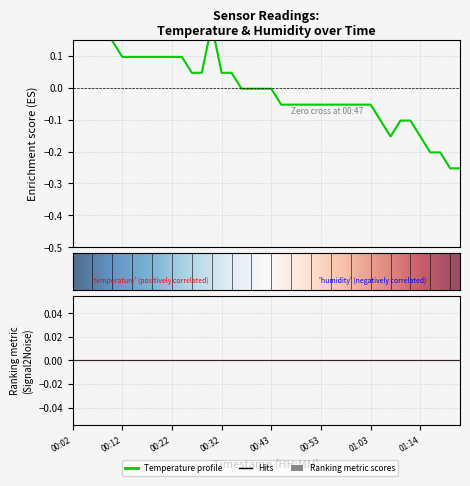

Count the number of values greater than 0.

17